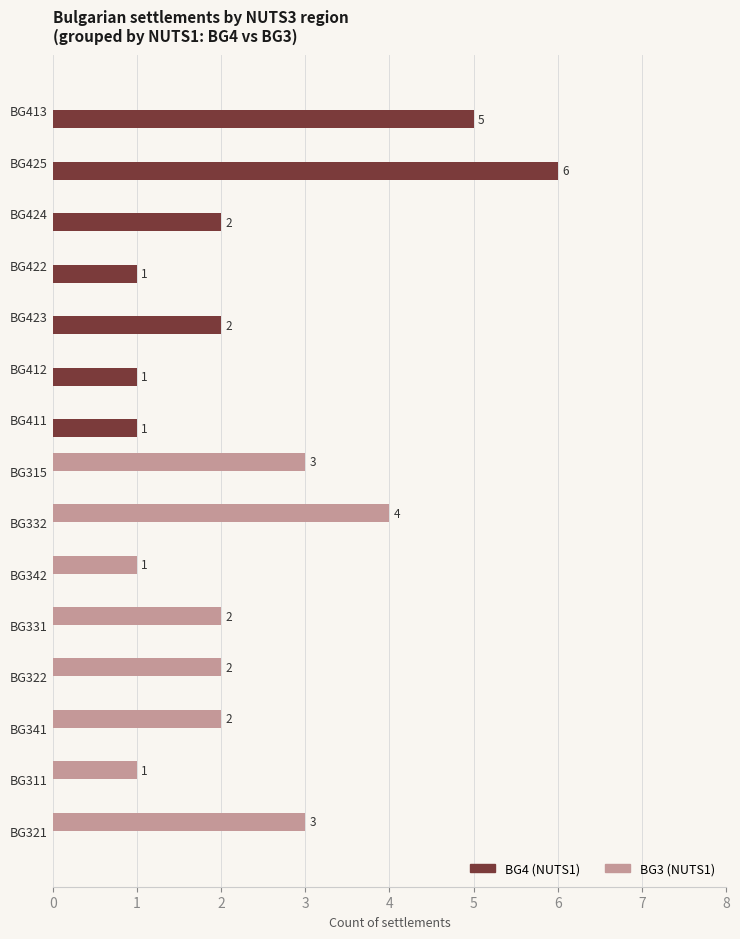

Which label corresponds to the largest value in the chart?

BG425